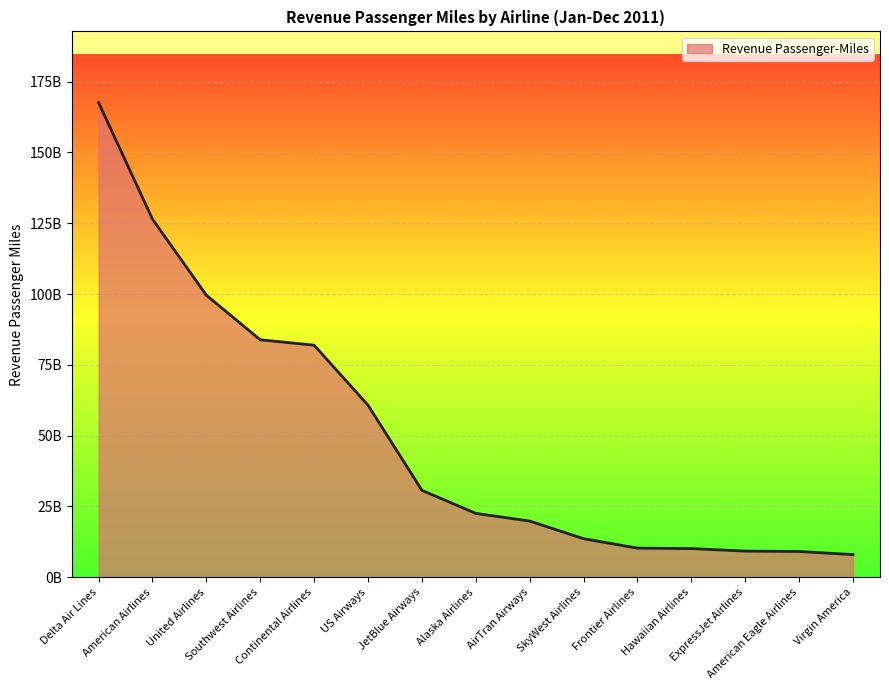

What is the difference between the values at Delta Air Lines and Virgin America?

159584961443